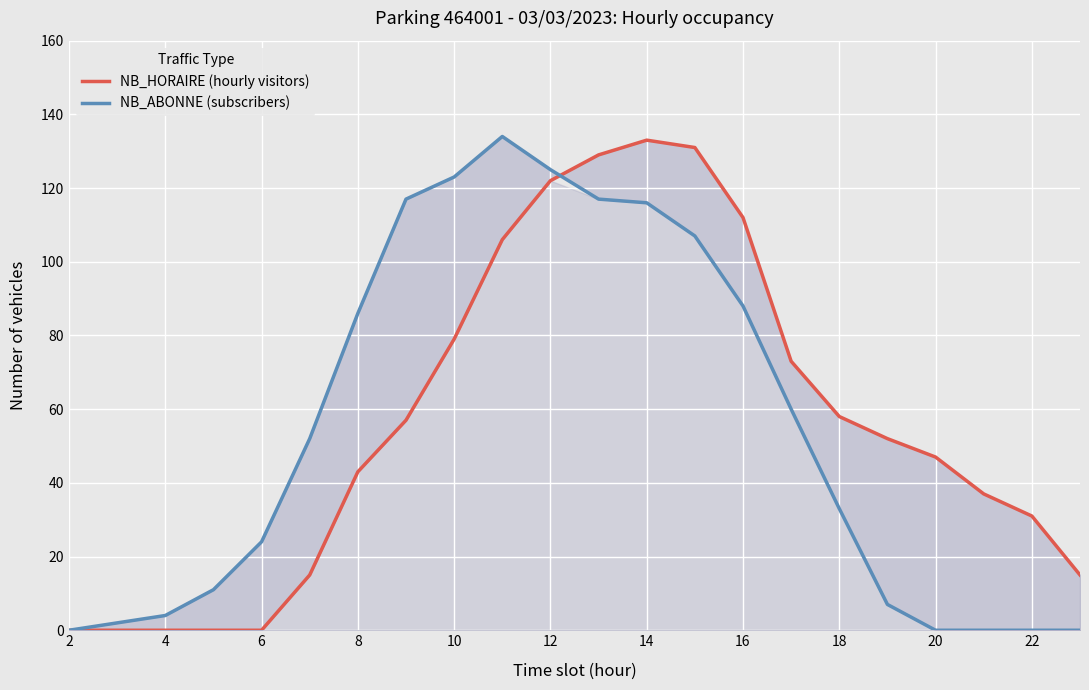

Reading left to right, extract all data points from this chart.

NB_HORAIRE (hourly visitors): 0	0	0	0	0	15	43	57	79	106	122	129	133	131	112	73	58	52	47	37	31	15
NB_ABONNE (subscribers): 0	2	4	11	24	52	86	117	123	134	125	117	116	107	88	60	33	7	0	0	0	0